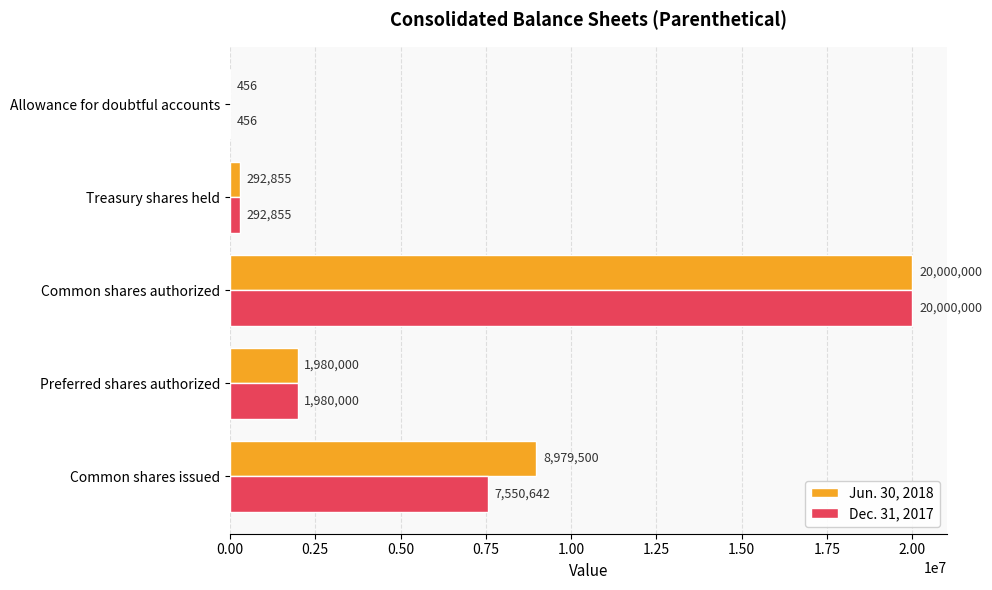

What is the sum of the Jun. 30, 2018 values at Treasury shares held and Common shares issued?

9272355